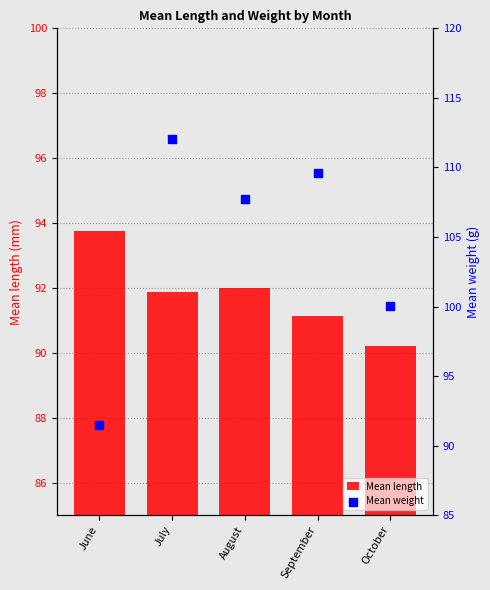

At which category is the sum across all series the highest?

July